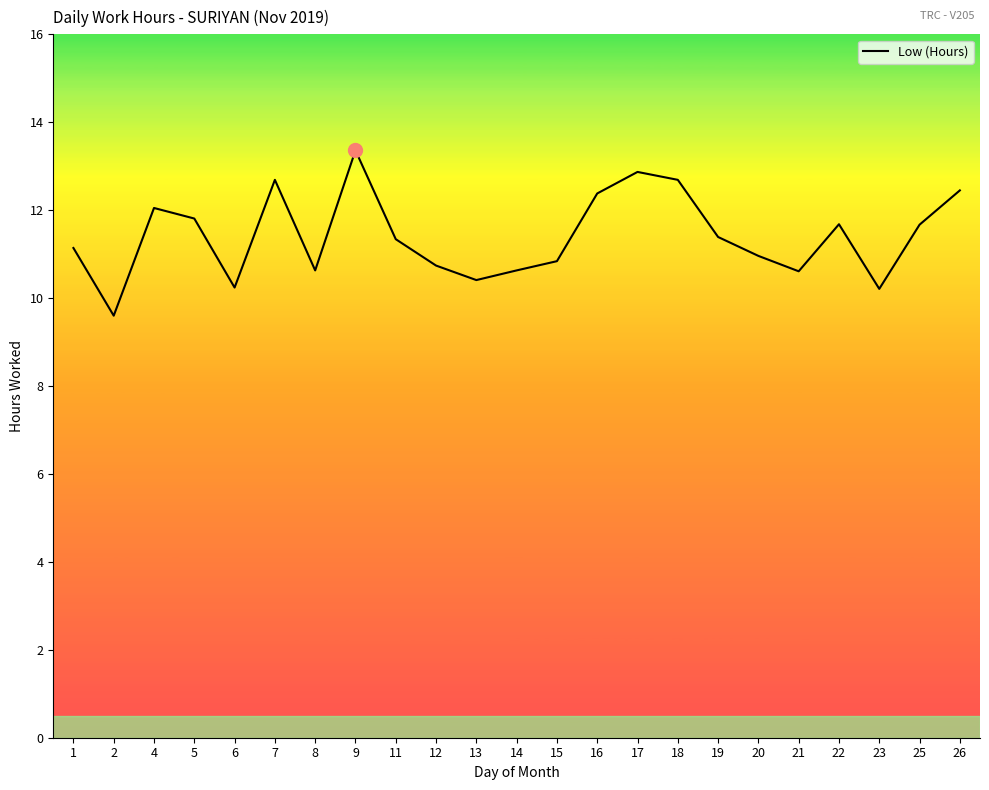

Which has a higher value, 11 or 16?

16